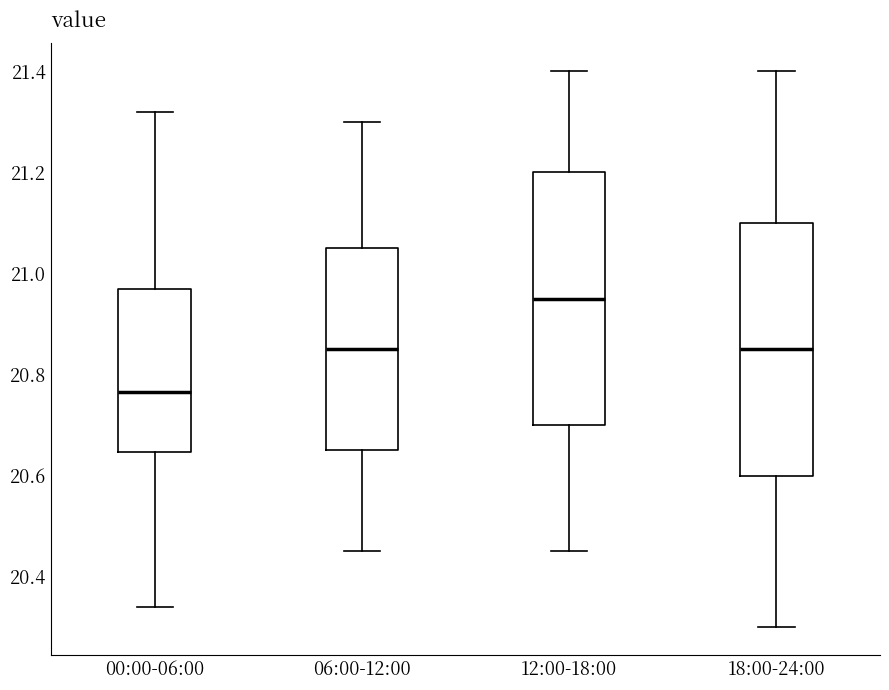

Reading left to right, transcribe this box plot: for each box, give where its median line is, the range the box spans, and where its two whiskers end, as read against the y-axis. The values are not printed on the chart, so give them approximately, as read against the axis.

00:00-06:00: median 20.76, box 20.64 to 20.98, whiskers 20.34 to 21.32
06:00-12:00: median 20.86, box 20.66 to 21.06, whiskers 20.46 to 21.30
12:00-18:00: median 20.96, box 20.70 to 21.20, whiskers 20.46 to 21.40
18:00-24:00: median 20.86, box 20.60 to 21.10, whiskers 20.30 to 21.40